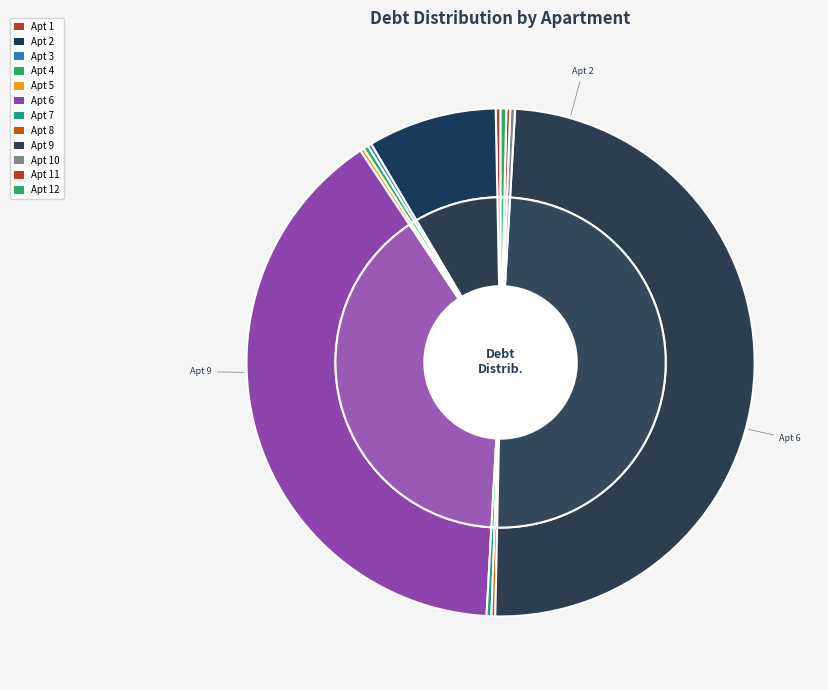

To the nearest percent, what is the combined percentage of 2 and 5?

8%